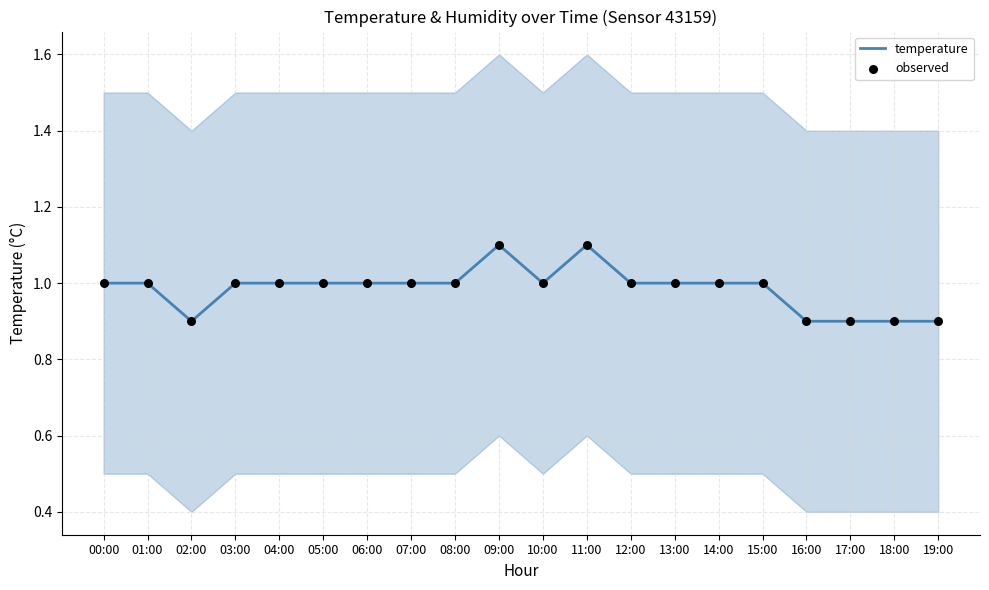

Which series has the largest total across all categories?

temperature